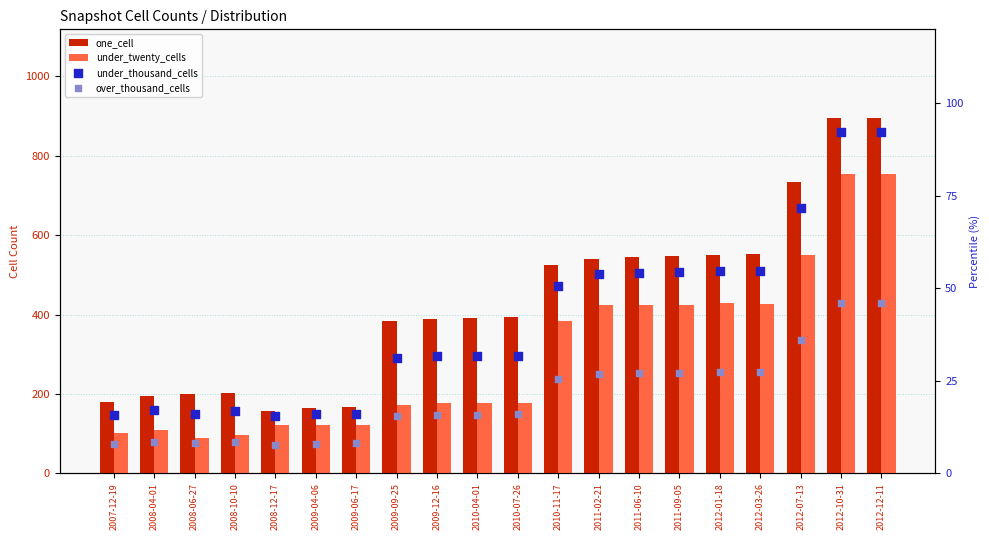

Which series has the largest total across all categories?

one_cell